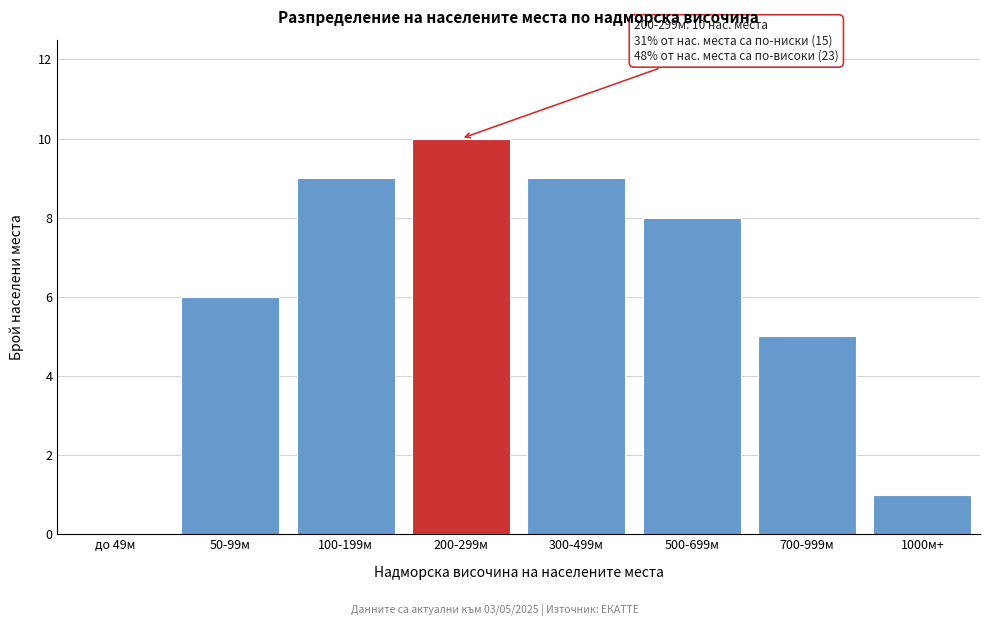

Reading left to right, extract all data points from this chart.

до 49м=0	50-99м=6	100-199м=9	200-299м=10	300-499м=9	500-699м=8	700-999м=5	1000м+=1